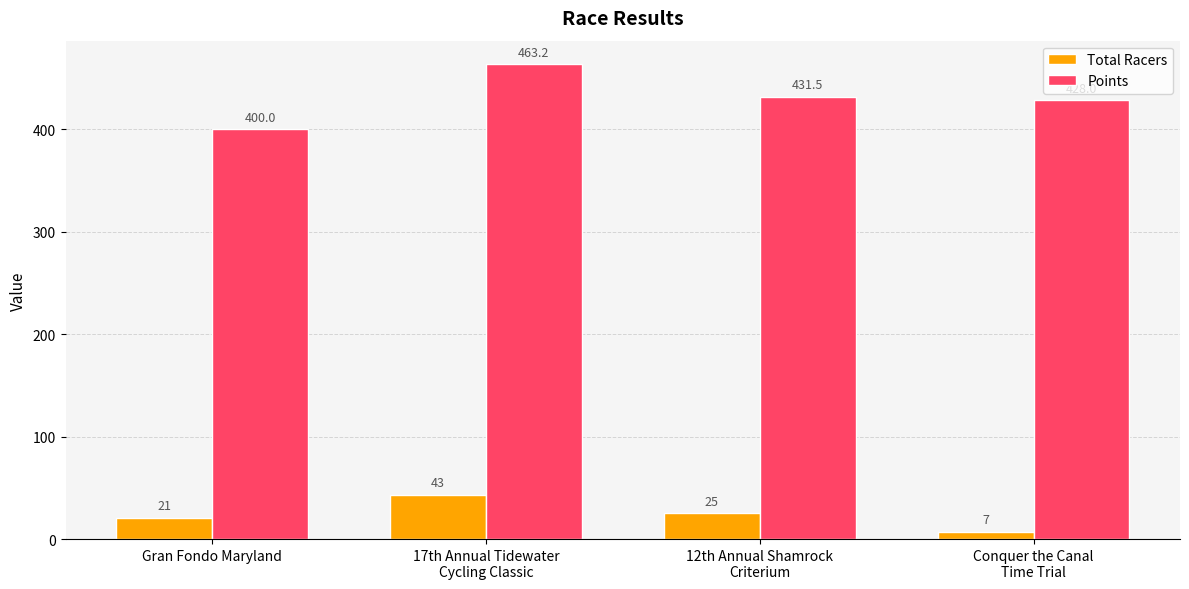

List the series in order of their peak value, highest first.

Points, Total Racers